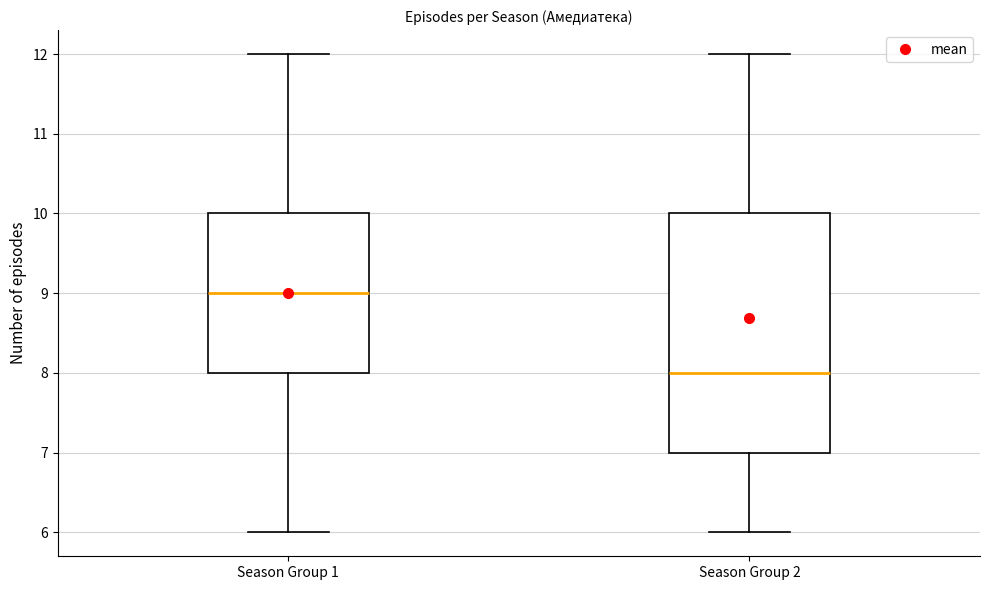

Which box is the tallest, from its lower edge to its upper edge?

Season Group 2